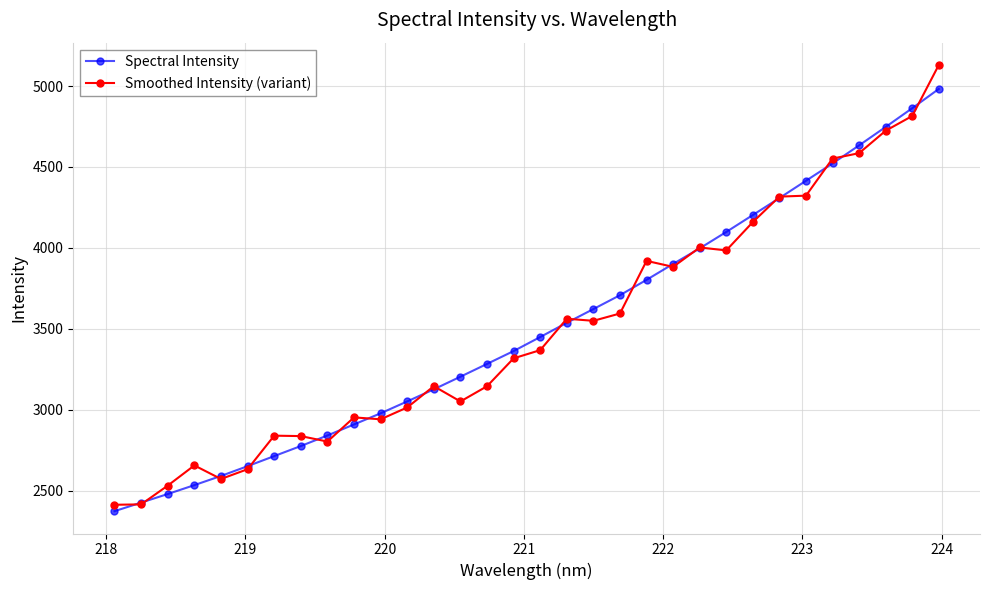

How many lines are shown in the chart?

2